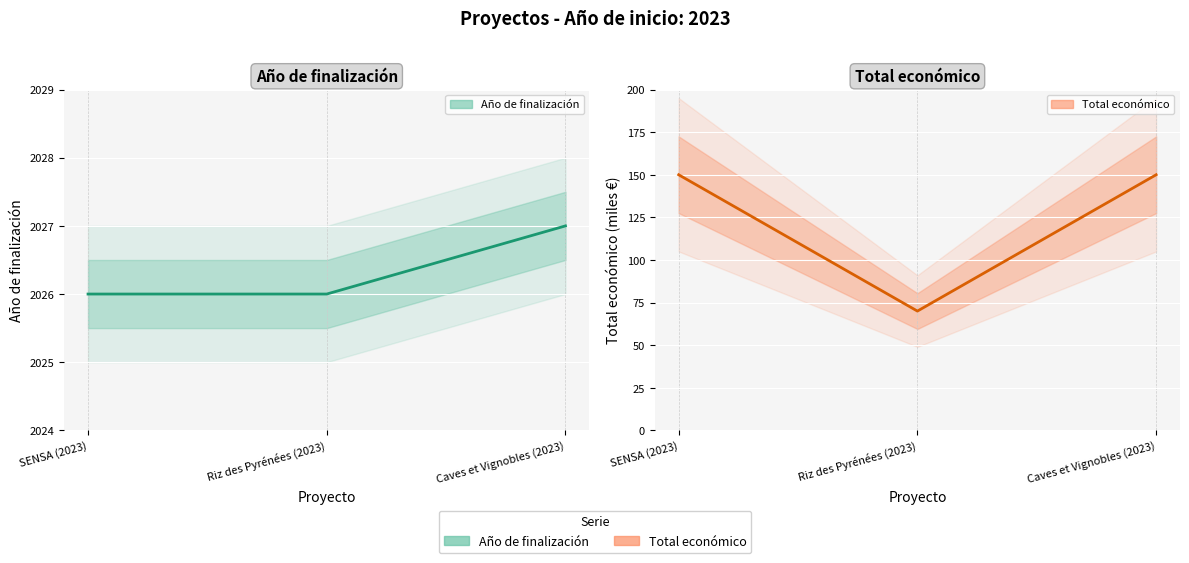

Reading right to left, transcribe all the data shown in this chart.

Año de finalización: 2027	2026	2026
Total económico: 150	70	150